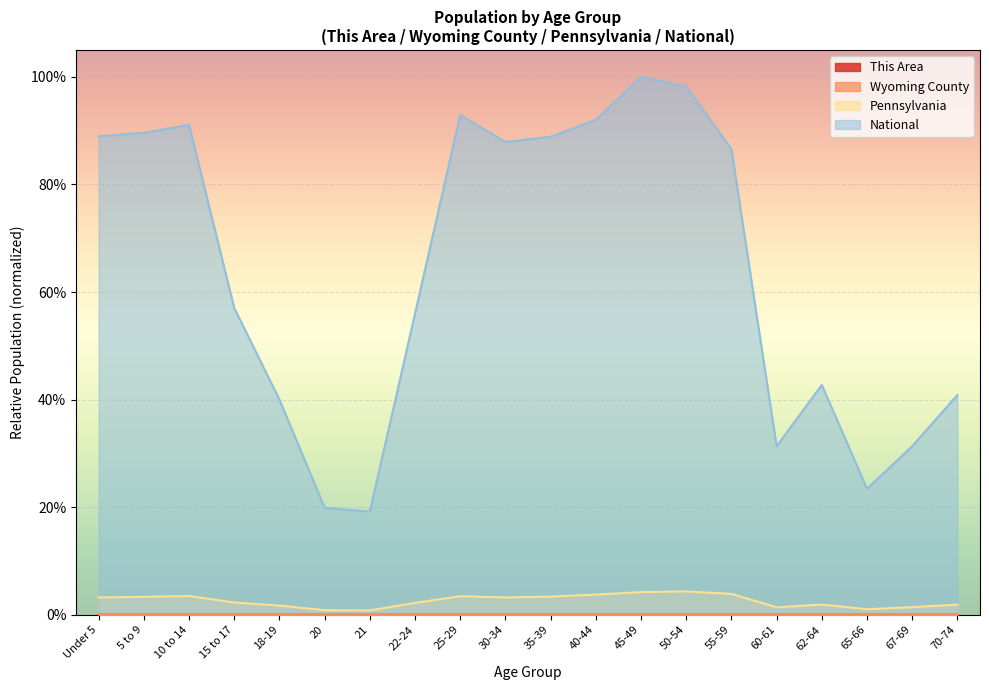

True or false: Wyoming County has a value of 0.0 at 10 to 14.

False